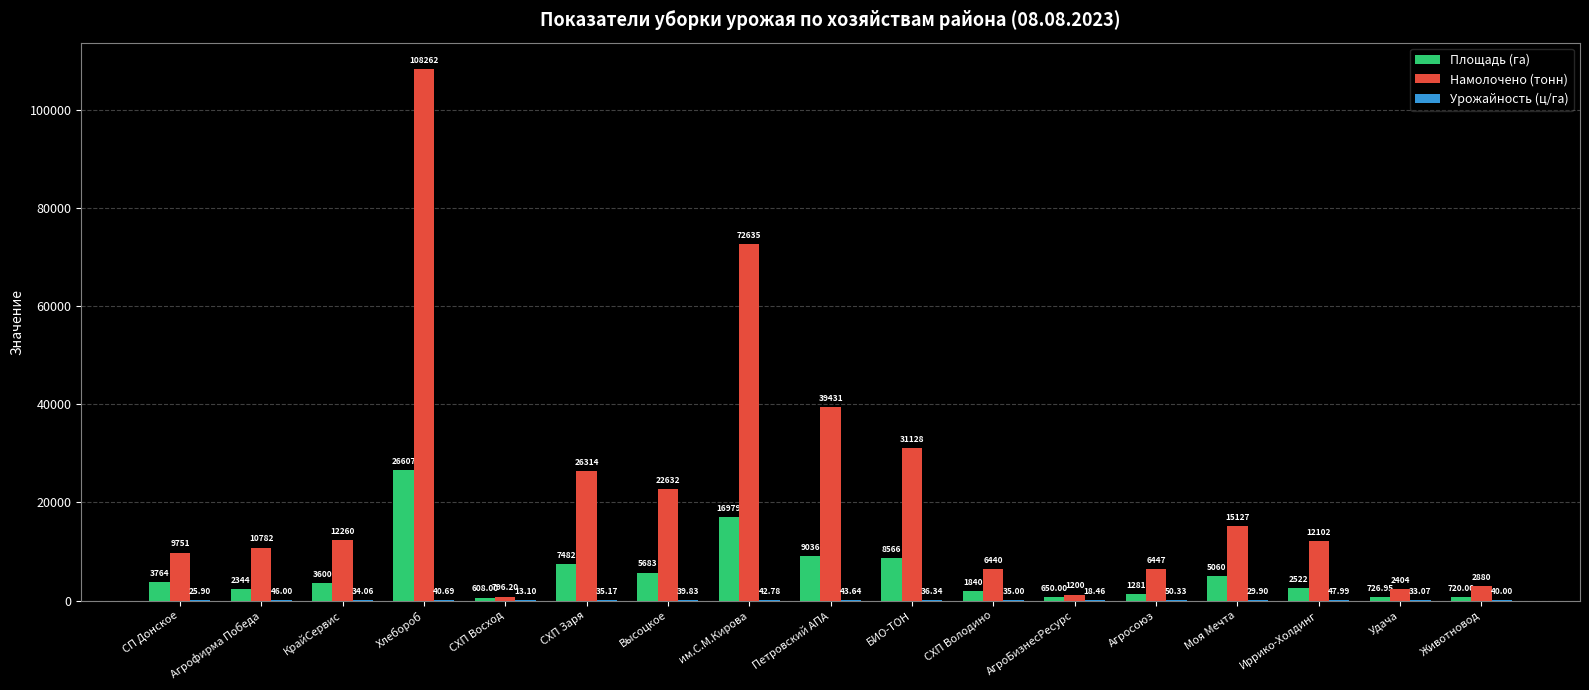

At which label does Площадь (га) reach its peak?

Хлебороб